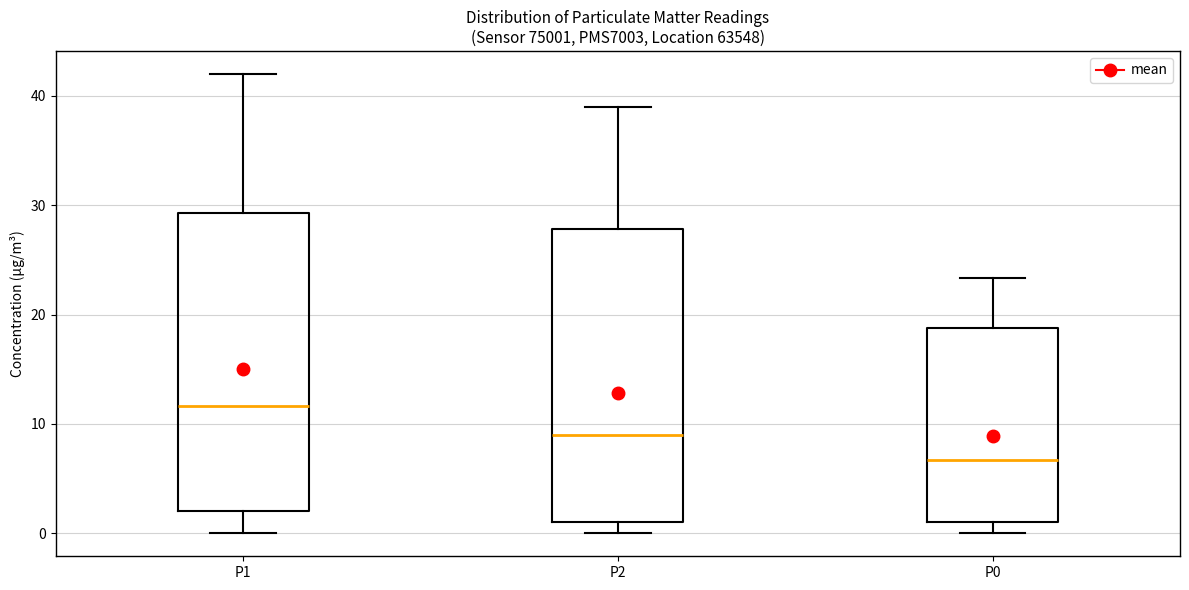

Which box's median line is the highest?

P1